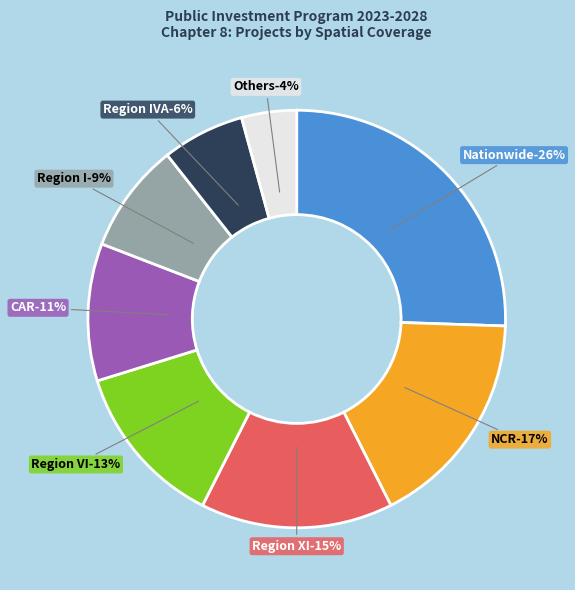

To the nearest percent, what portion does CAR represent?

11%